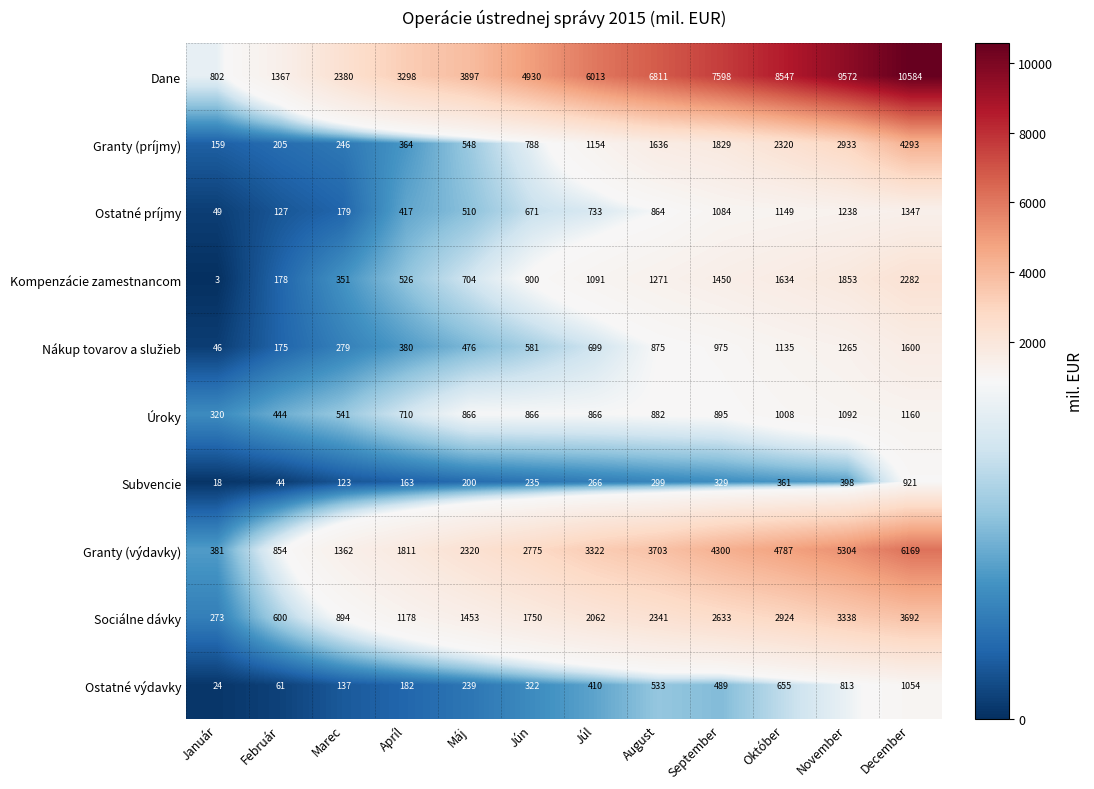

What is the minimum value shown in the chart?

3